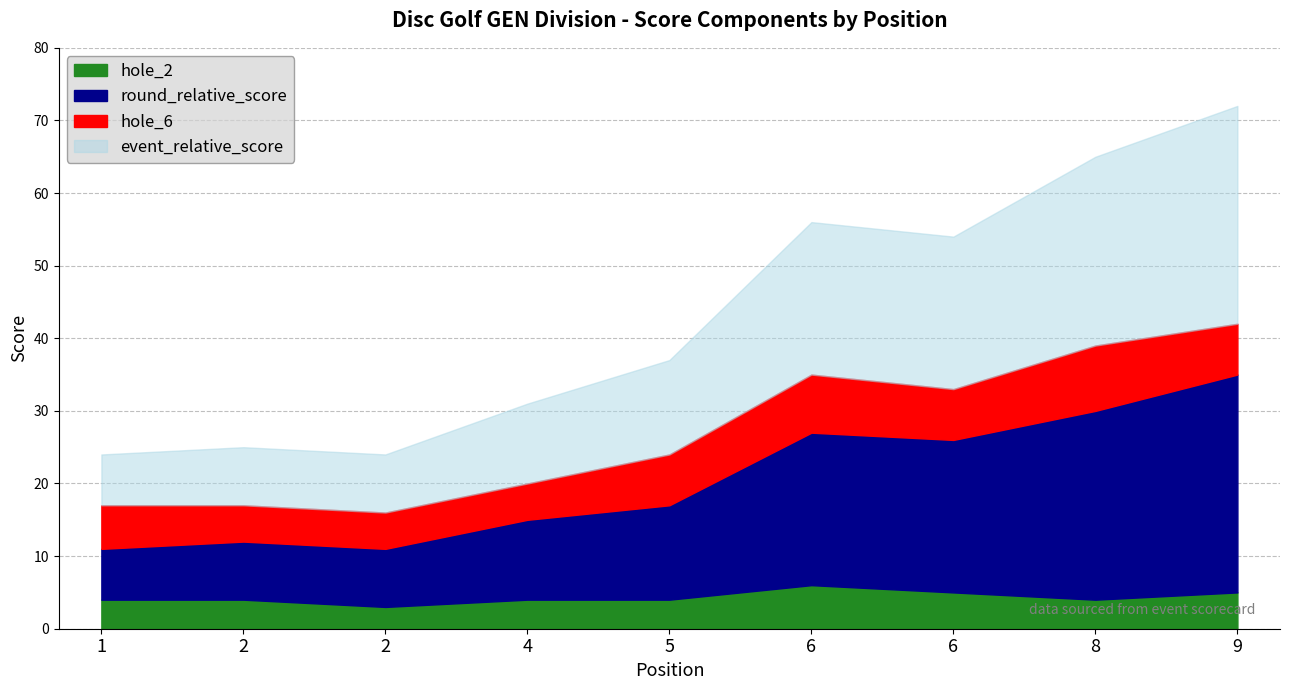

What is the difference between the maximum and minimum values in the hole_6 series?

4